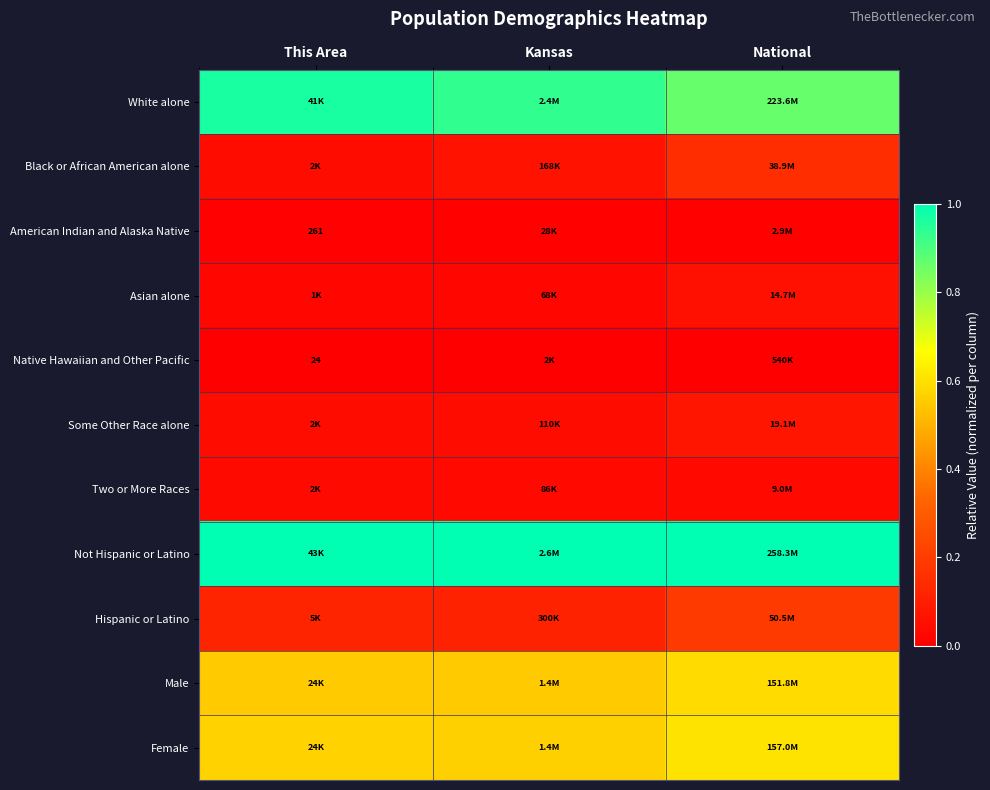

Is the value of American Indian and Alaska Native at This Area greater than the value of Two or More Races at This Area?

No